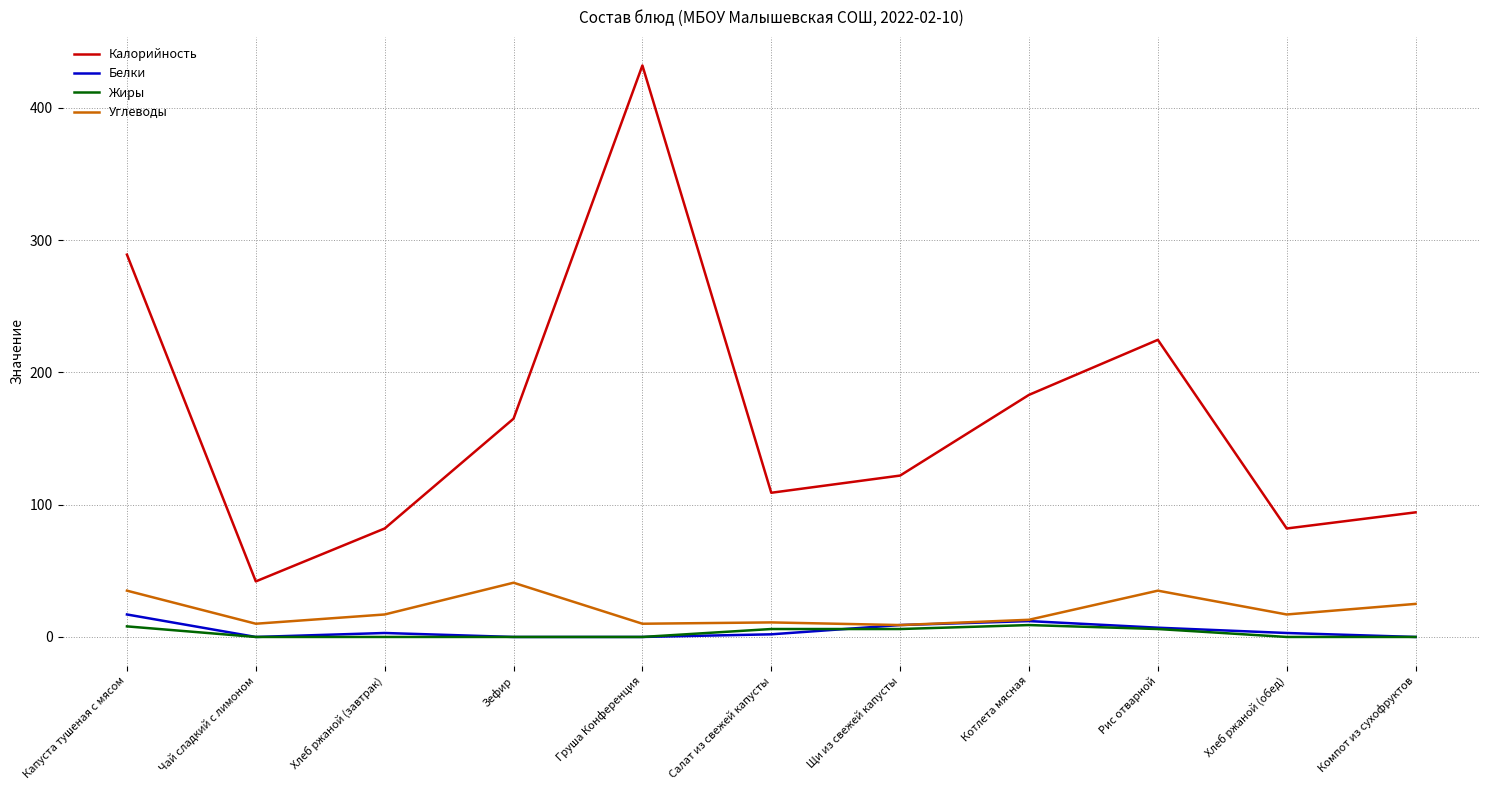

Where is Углеводы nearest to the value 25?

Компот из сухофруктов